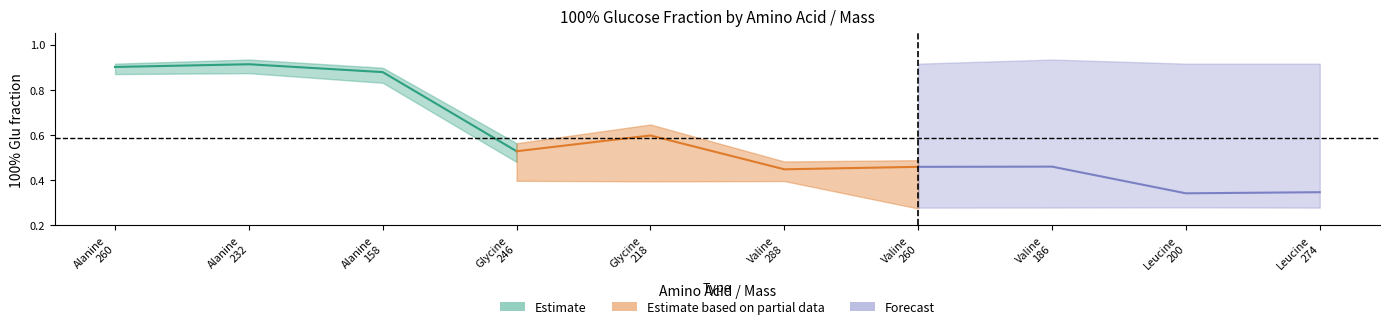

In AA44_0, how many points are lower than both neighbors (excluding endpoints)?

3